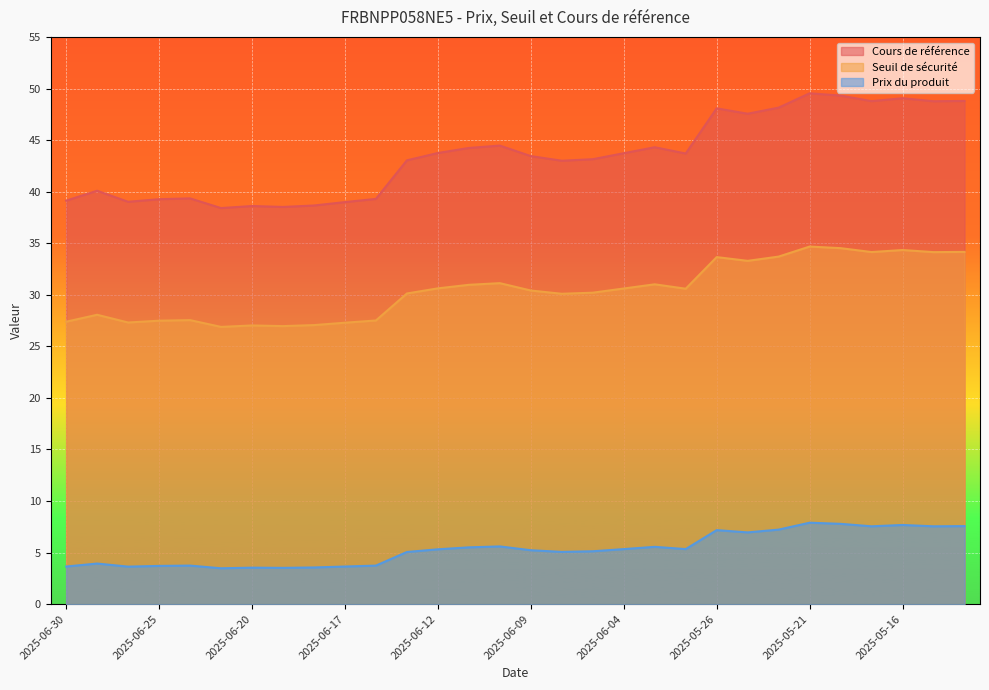

What is the label of the 9th point from the left?

2025-06-18